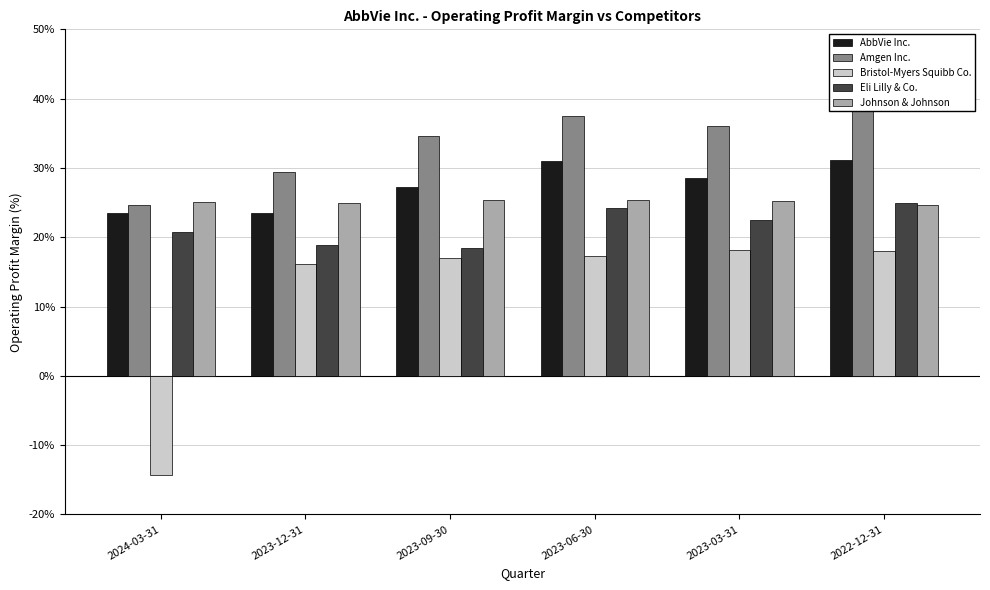

What is the label of the 1st bar from the left?

2024-03-31